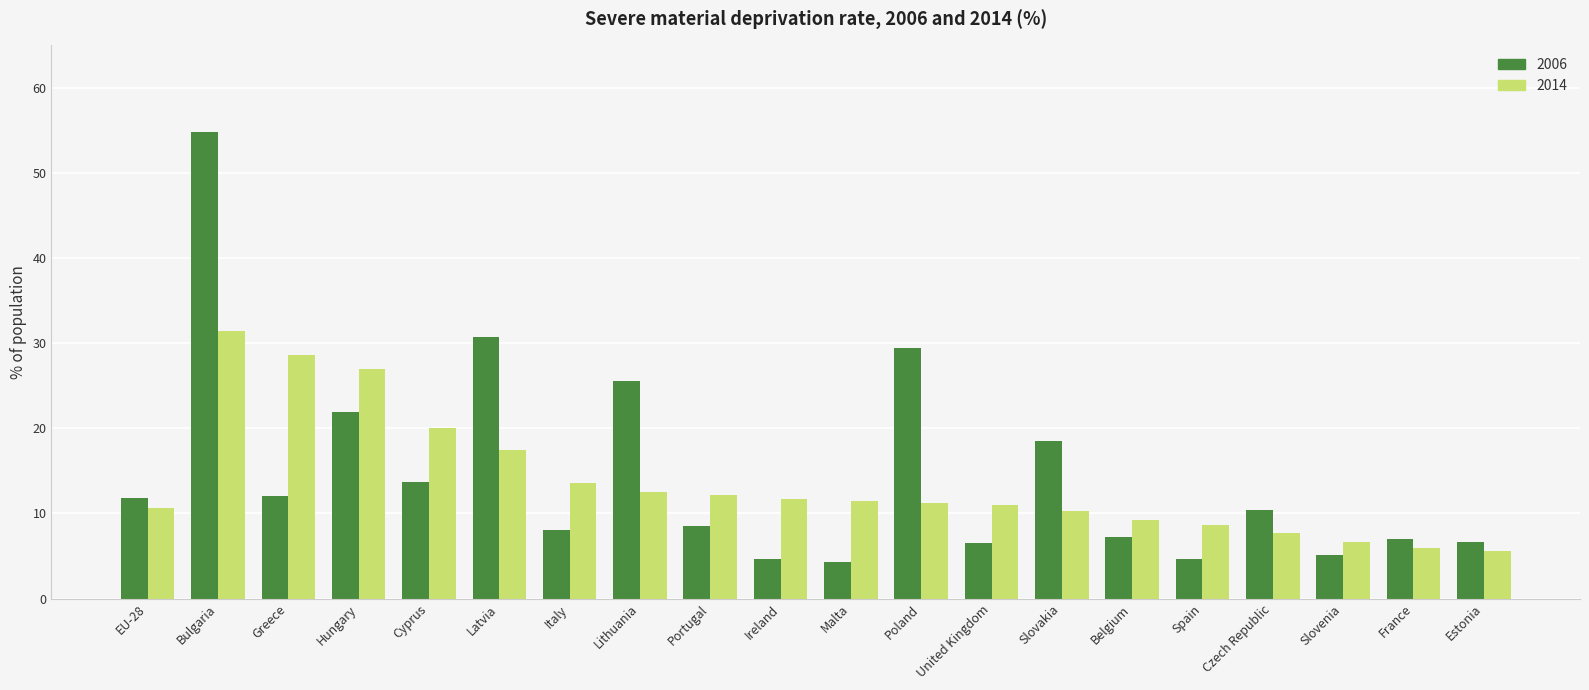

What is the sum of all 2006 values?

291.3